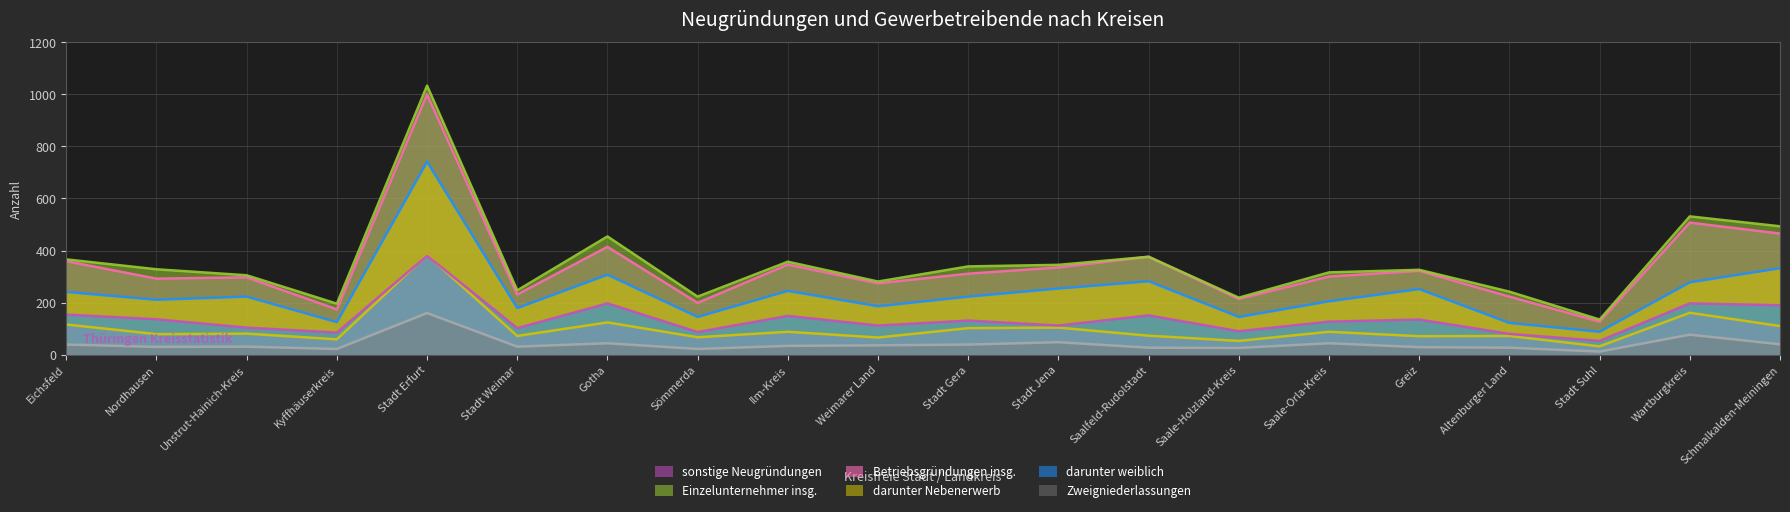

What is the label of the 9th point from the right?

Stadt Jena